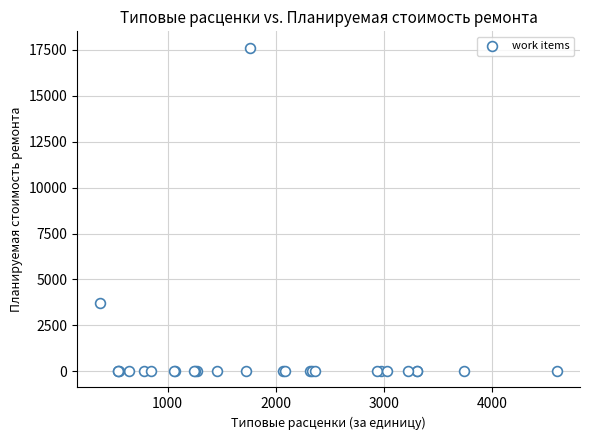

What Y value in the scatter plot is closest to 8816?

3742.2